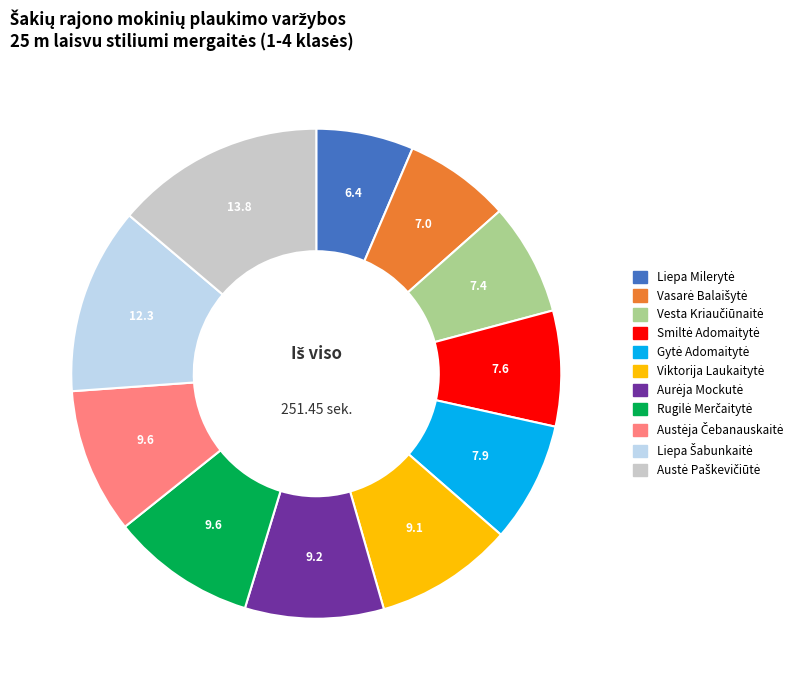

Is there any slice that represents more than half of the pie?

No